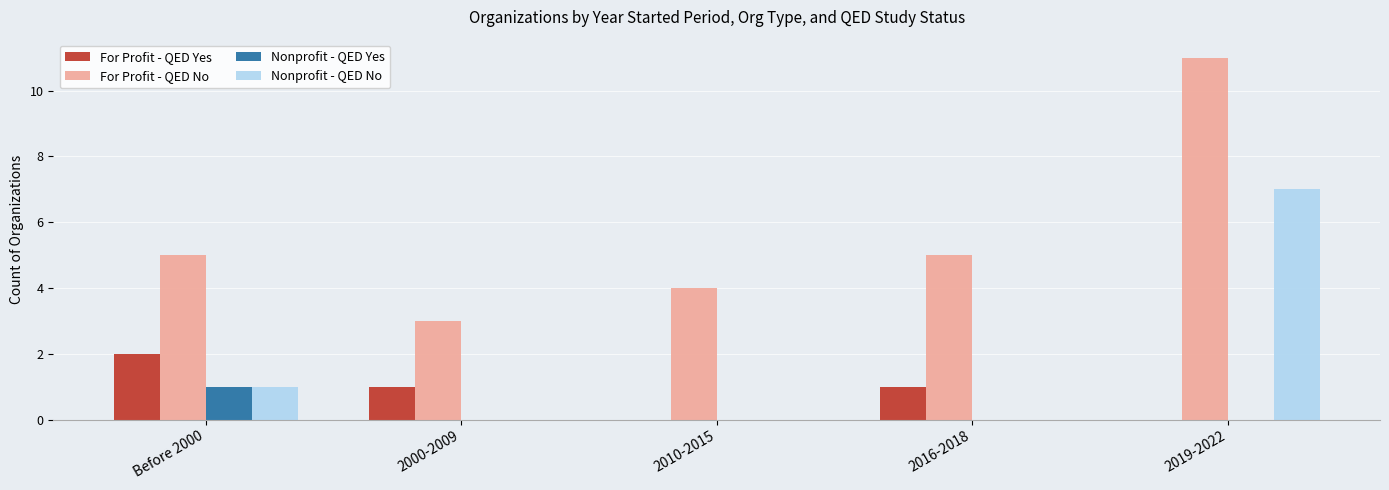

Is it true that For Profit - QED No equals 11 at 2019-2022?

True